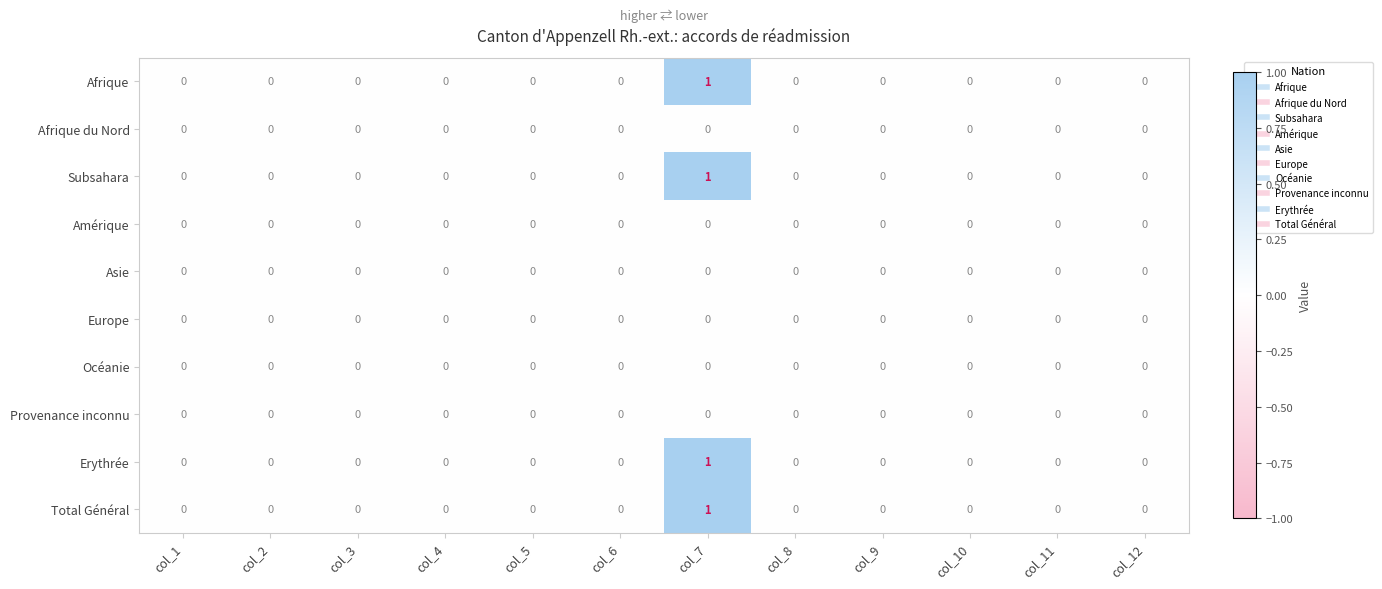

Is it true that Subsahara equals 0 at col_1?

True